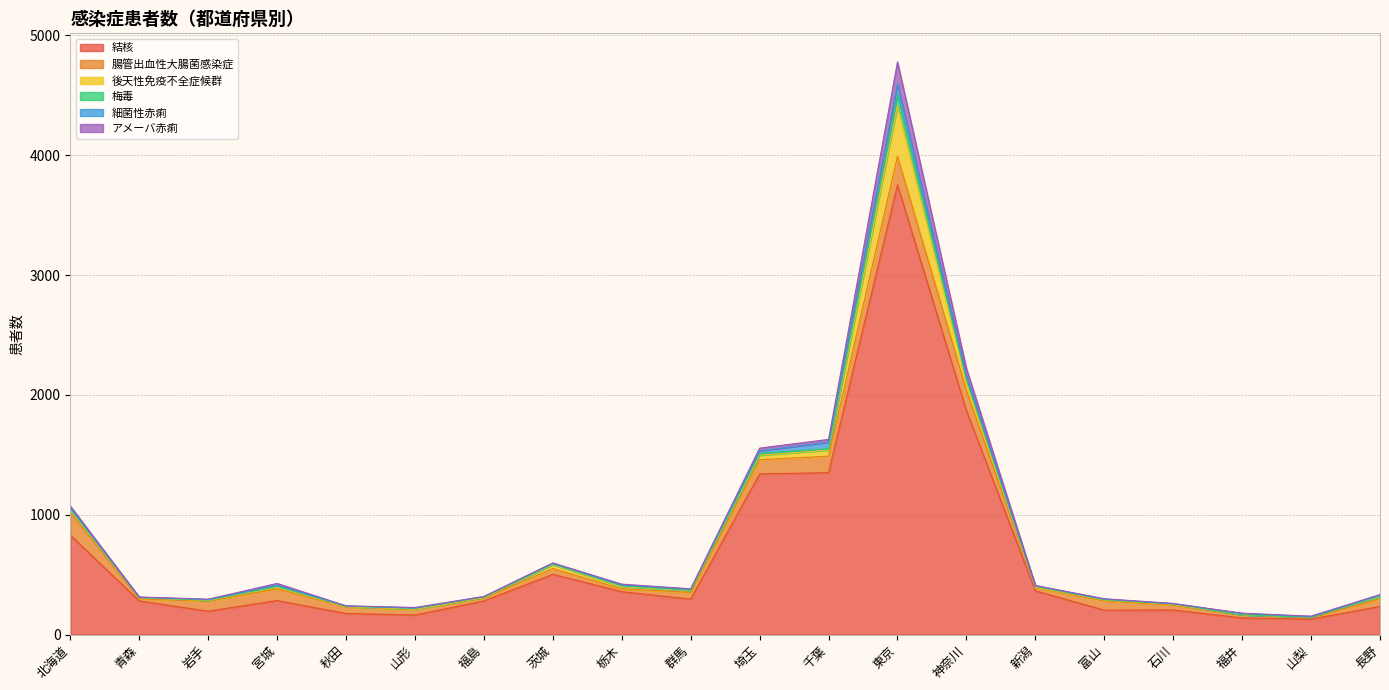

True or false: アメーバ赤痢 and 結核 intersect in this chart.

False